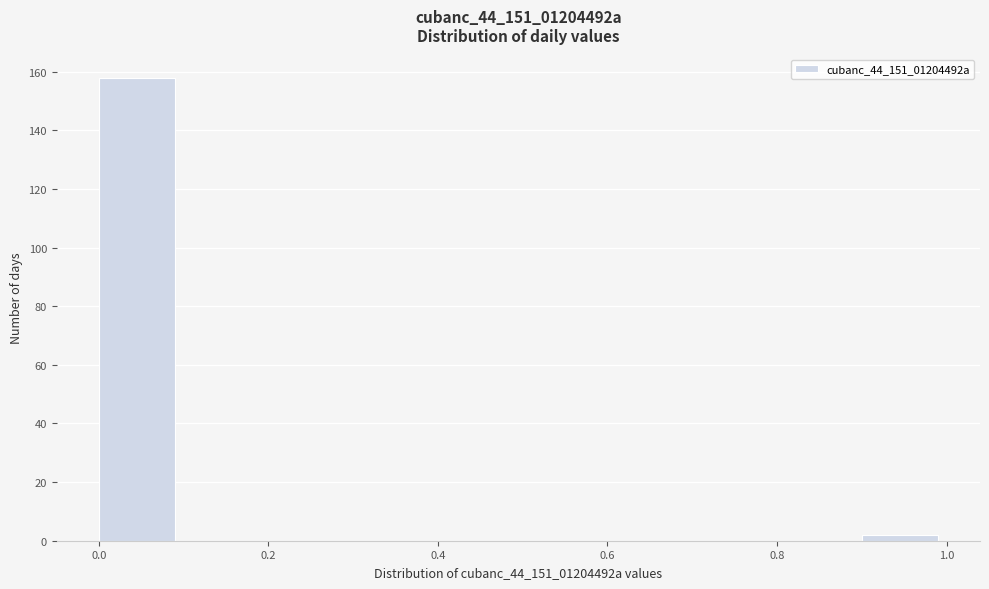

Reading left to right, transcribe this chart: for each bar, give the range it covers on the x-axis and its height. The values are not printed on the chart, so give them approximately, as read against the axis.

0.0 to 0.1: 158
0.1 to 0.2: 0
0.2 to 0.3: 0
0.3 to 0.4: 0
0.4 to 0.5: 0
0.5 to 0.6: 0
0.6 to 0.7: 0
0.7 to 0.8: 0
0.8 to 0.9: 0
0.9 to 1.0: 2